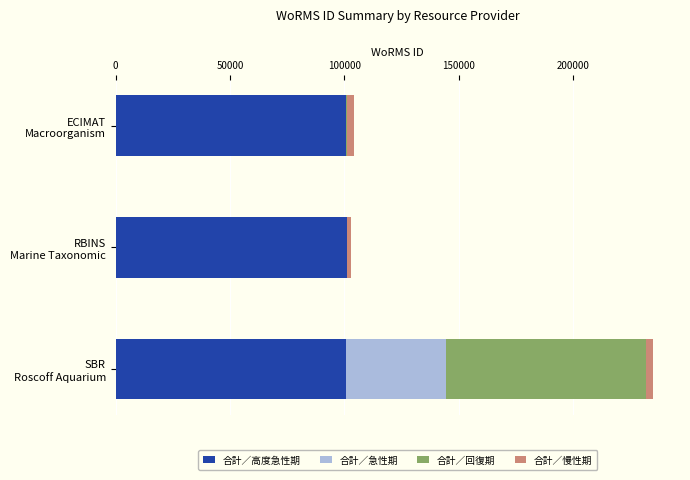

What is the maximum value for 合計／高度急性期?

100982